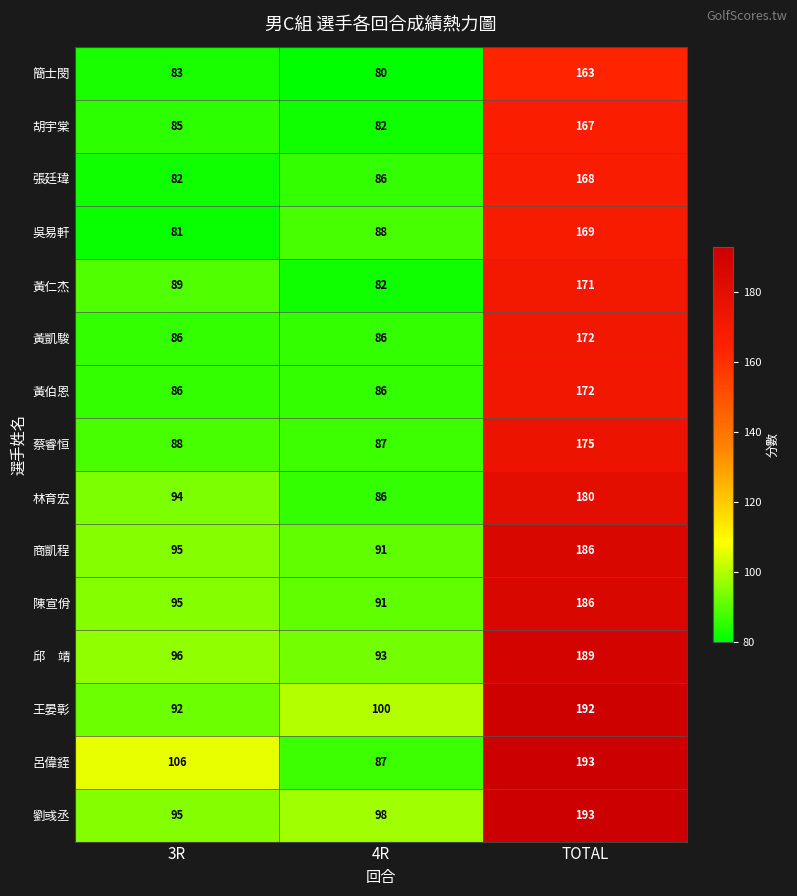

Which category has the lowest value across all series?

4R